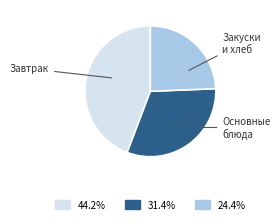

What is the largest slice in the pie chart?

Завтрак